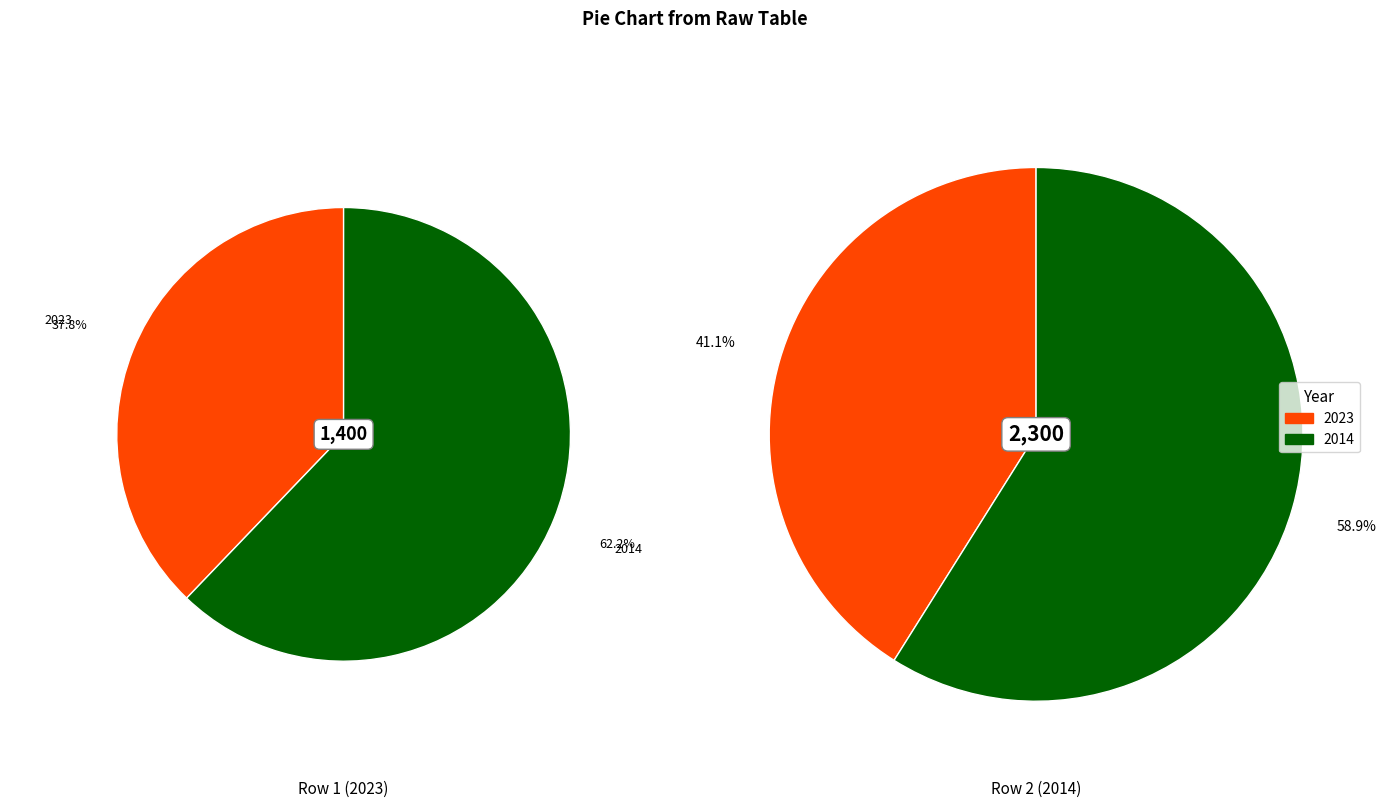

Which category has the smallest portion of the pie?

2023